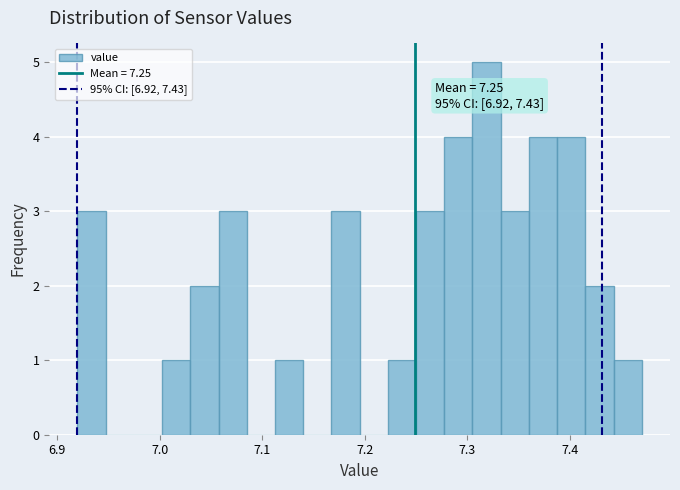

Around what value on the x-axis is the tallest bar? Give the approximate position of its centre, as read against the axis.

7.32